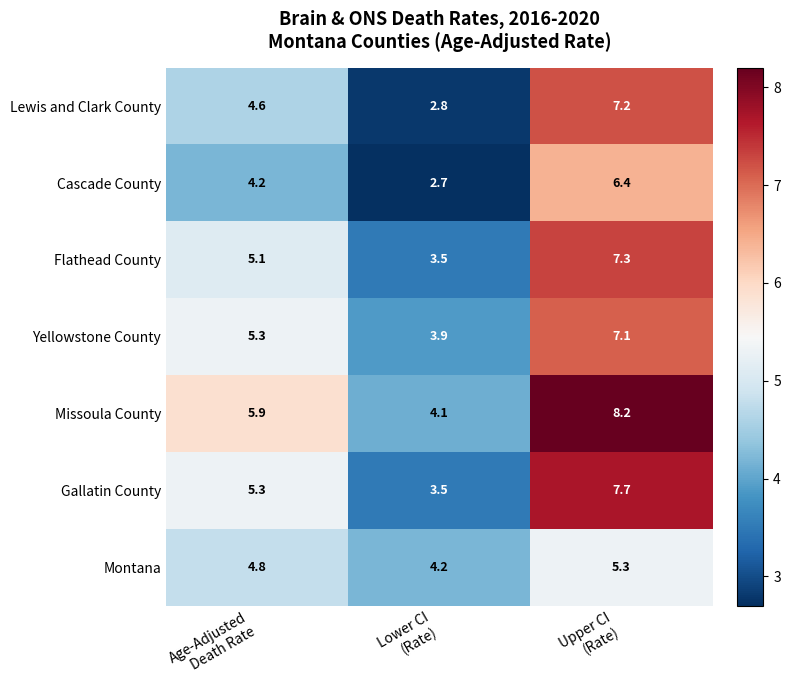

What is the maximum value shown in the chart?

8.2